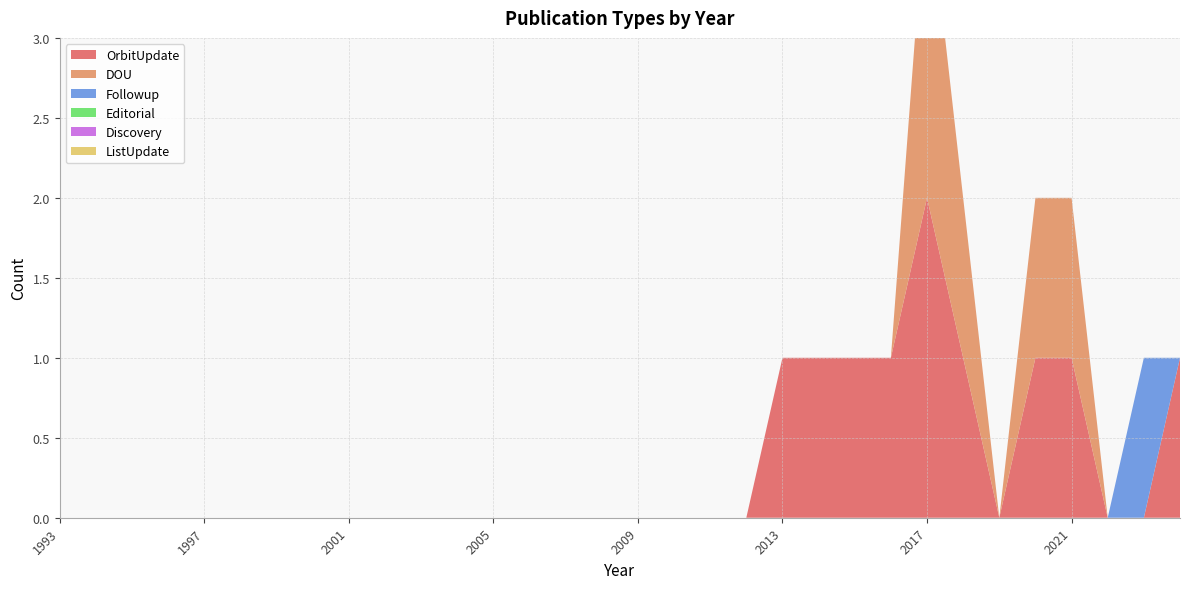

Reading right to left, extract all data points from this chart.

OrbitUpdate: 1	0	0	1	1	0	1	2	1	1	1	1	0	0	0	0	0	0	0	0	0	0	0	0	0	0	0	0	0	0	0	0
DOU: 0	0	0	1	1	0	1	2	0	0	0	0	0	0	0	0	0	0	0	0	0	0	0	0	0	0	0	0	0	0	0	0
Followup: 0	1	0	0	0	0	0	0	0	0	0	0	0	0	0	0	0	0	0	0	0	0	0	0	0	0	0	0	0	0	0	0
Editorial: 0	0	0	0	0	0	0	0	0	0	0	0	0	0	0	0	0	0	0	0	0	0	0	0	0	0	0	0	0	0	0	0
Discovery: 0	0	0	0	0	0	0	0	0	0	0	0	0	0	0	0	0	0	0	0	0	0	0	0	0	0	0	0	0	0	0	0
ListUpdate: 0	0	0	0	0	0	0	0	0	0	0	0	0	0	0	0	0	0	0	0	0	0	0	0	0	0	0	0	0	0	0	0